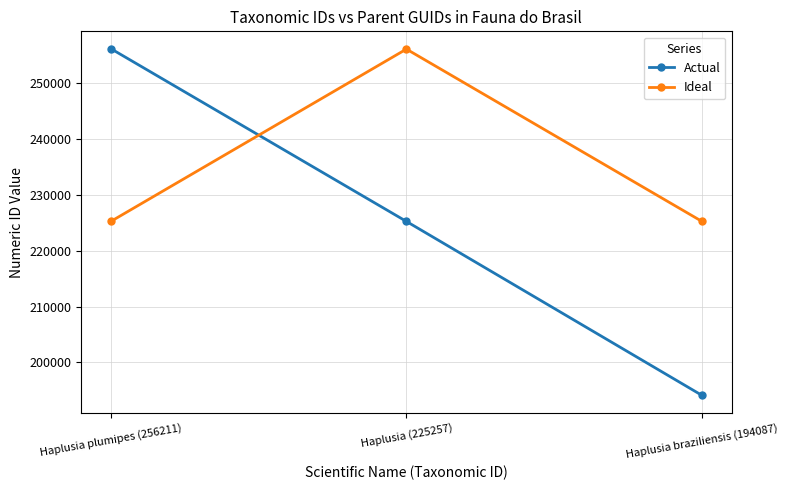

What is the value of the Ideal point at the 3rd from the left?

225257